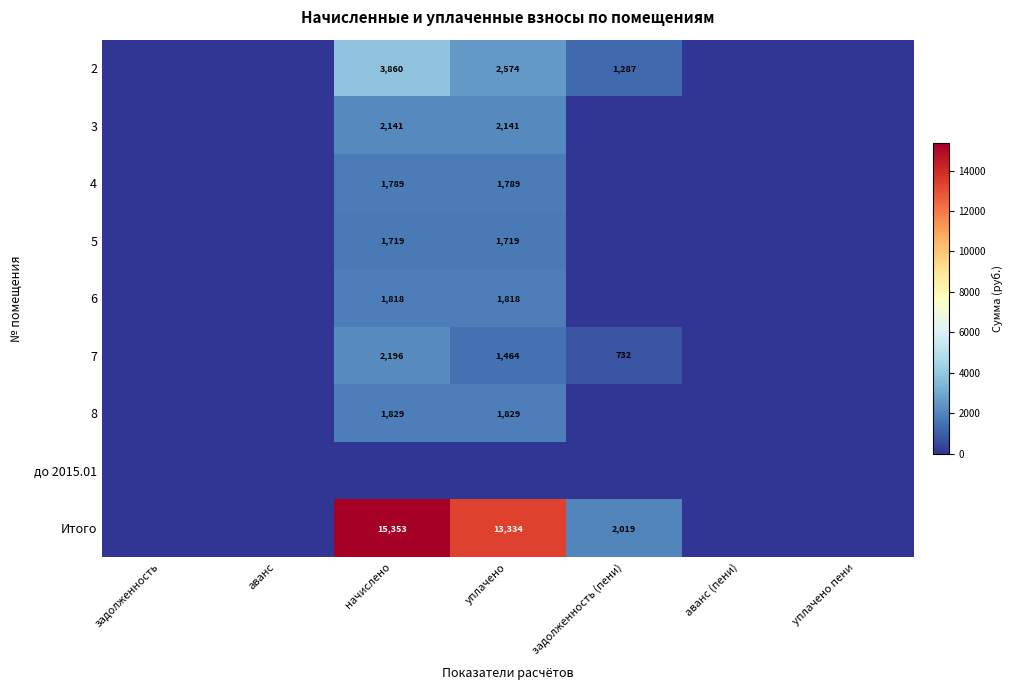

The Итого series shows 15353 at начислено. True or false?

True